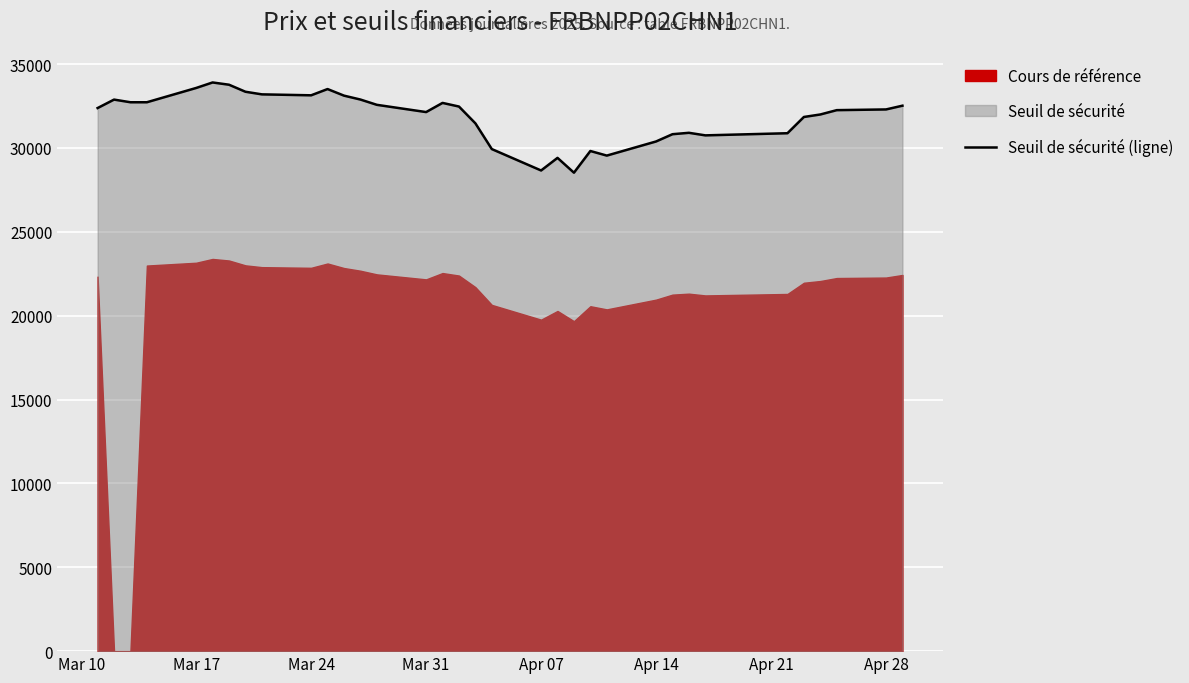

What is the maximum value for Seuil de sécurité (ligne)?

33902.0